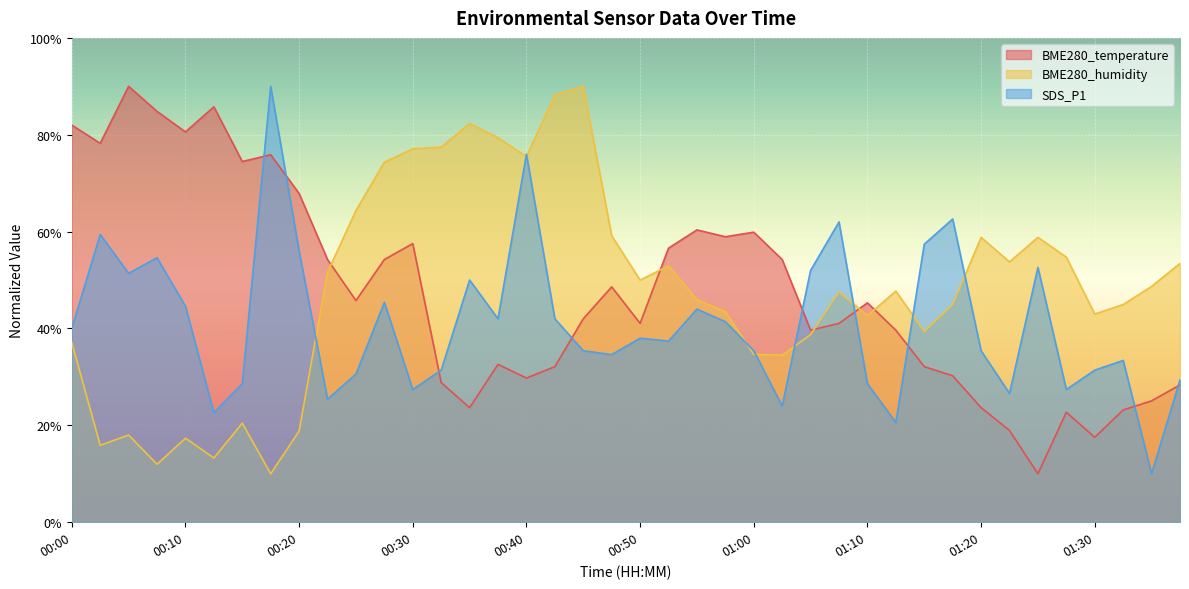

At which category does BME280_temperature reach its first local valley?

00:02